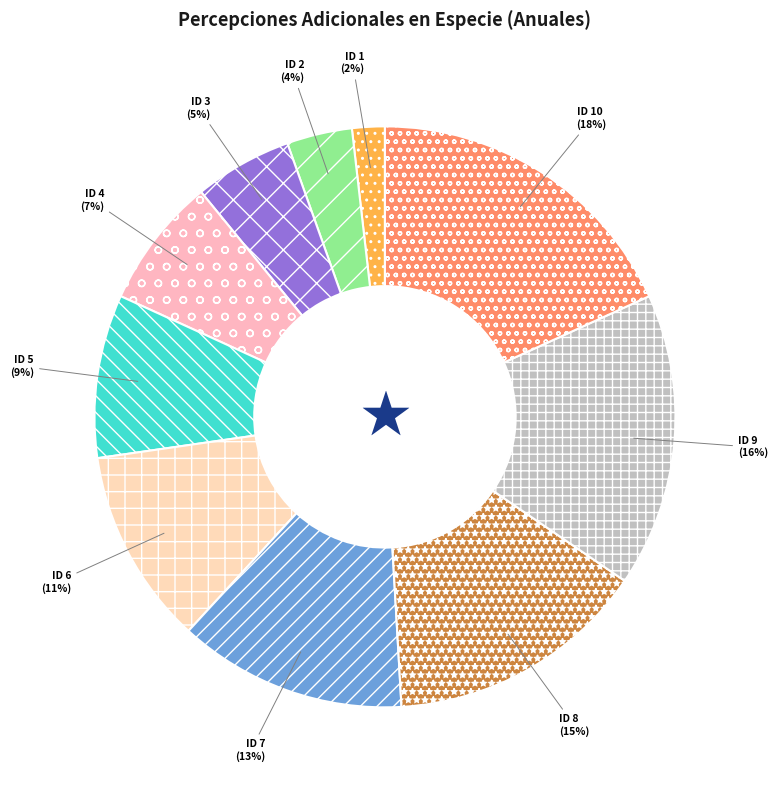

Count the number of slices in the pie.

10